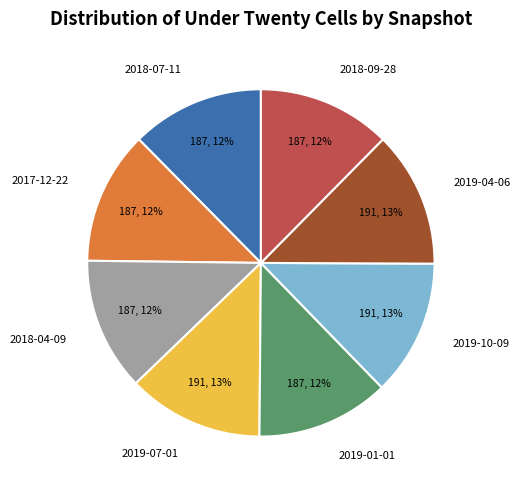

To the nearest percent, what portion does 2019-07-01 represent?

13%